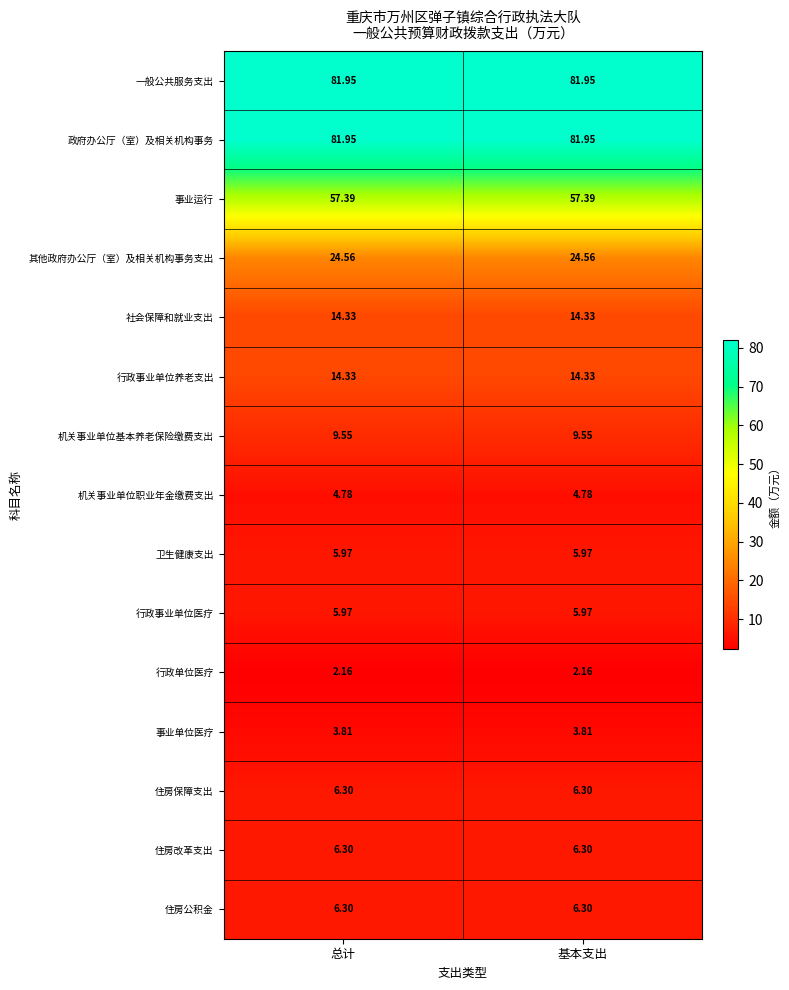

How many data points does each series have?

2